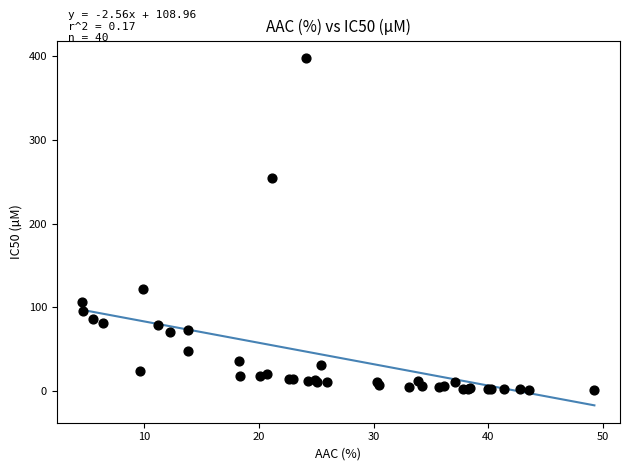

What Y value in the scatter plot is closest to 199?

254.0